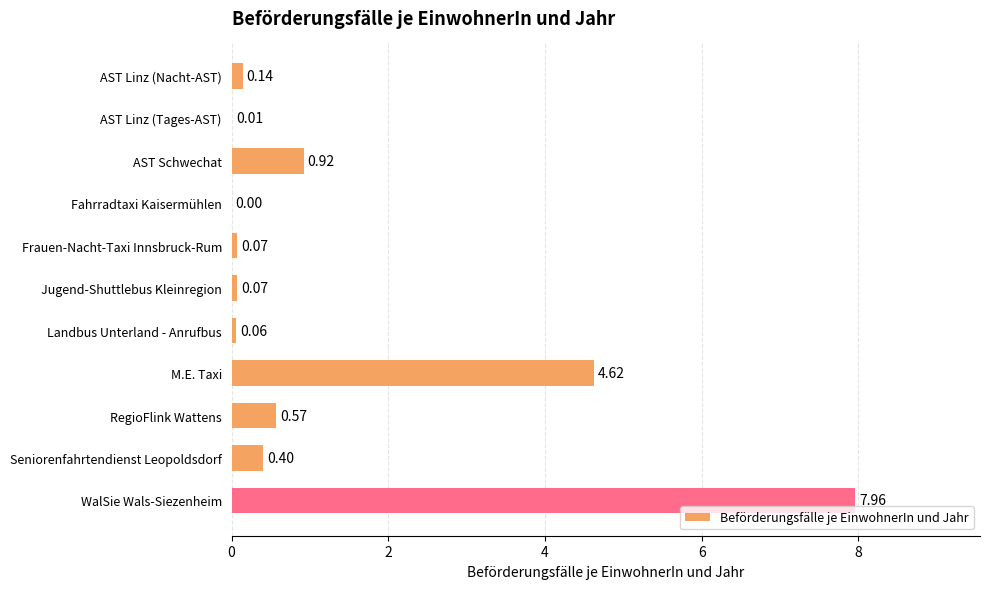

Are the bars horizontal?

Yes